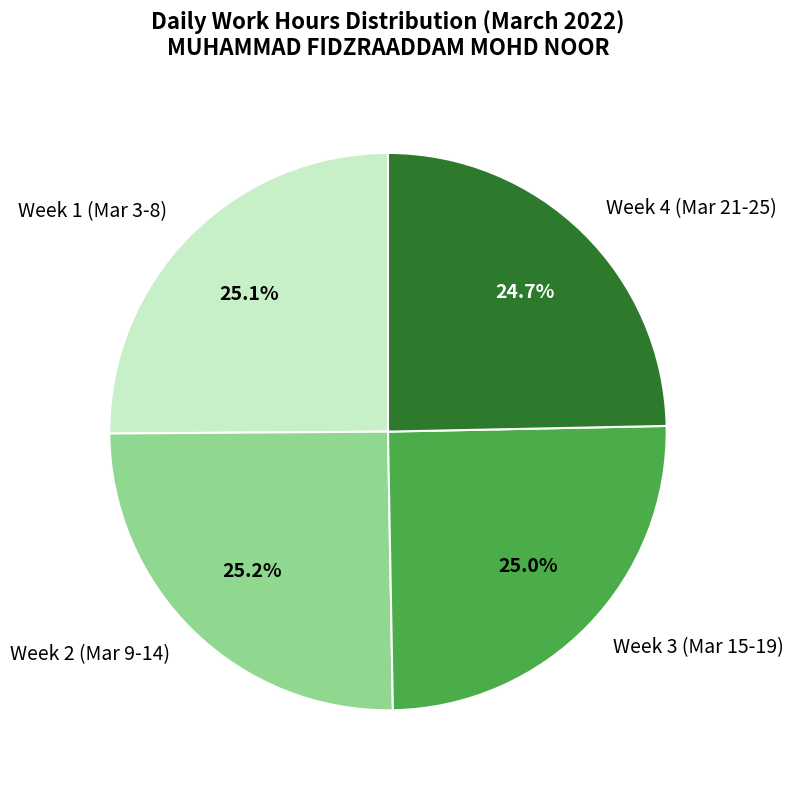

Does any single category account for the majority?

No